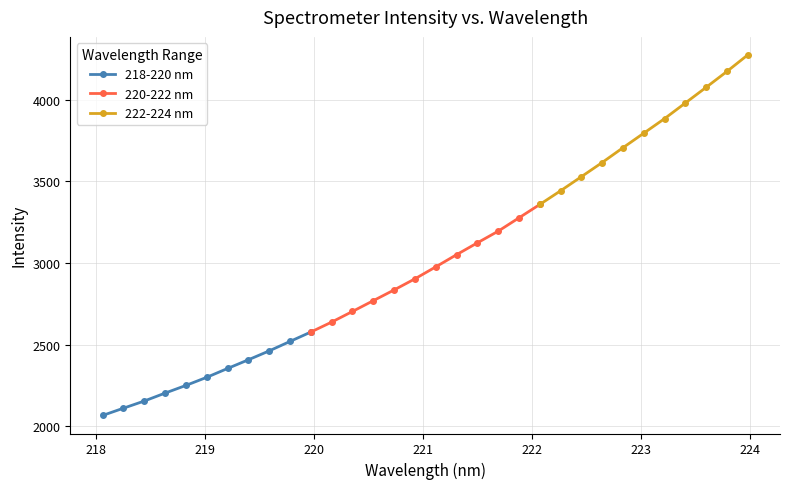

Is this an area chart (filled region under the line)?

No